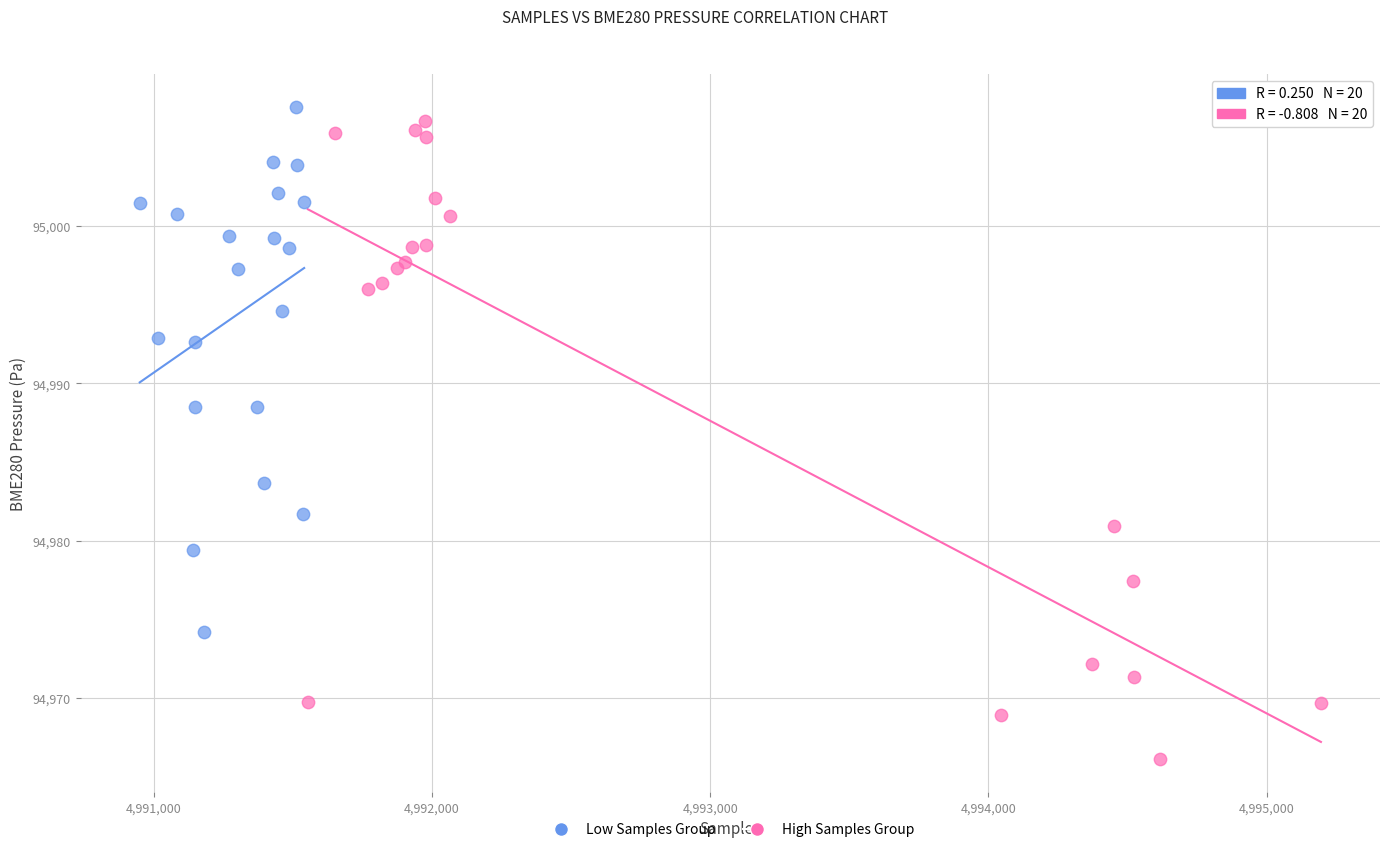

Which series contains the lowest Y value?

High Samples Group